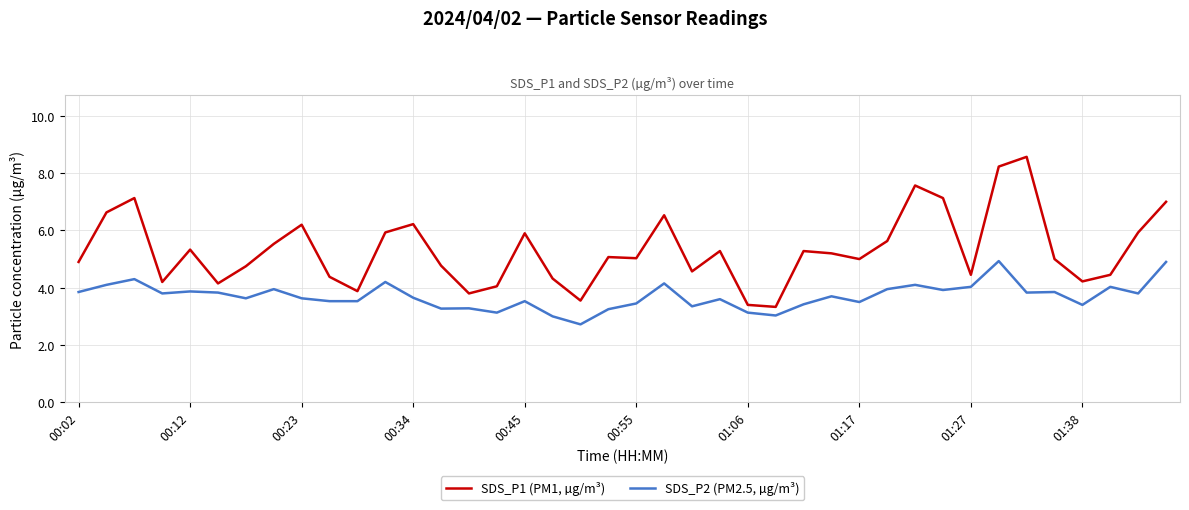

What is the difference between the maximum and minimum values in the SDS_P1 (PM1, µg/m³) series?

5.2